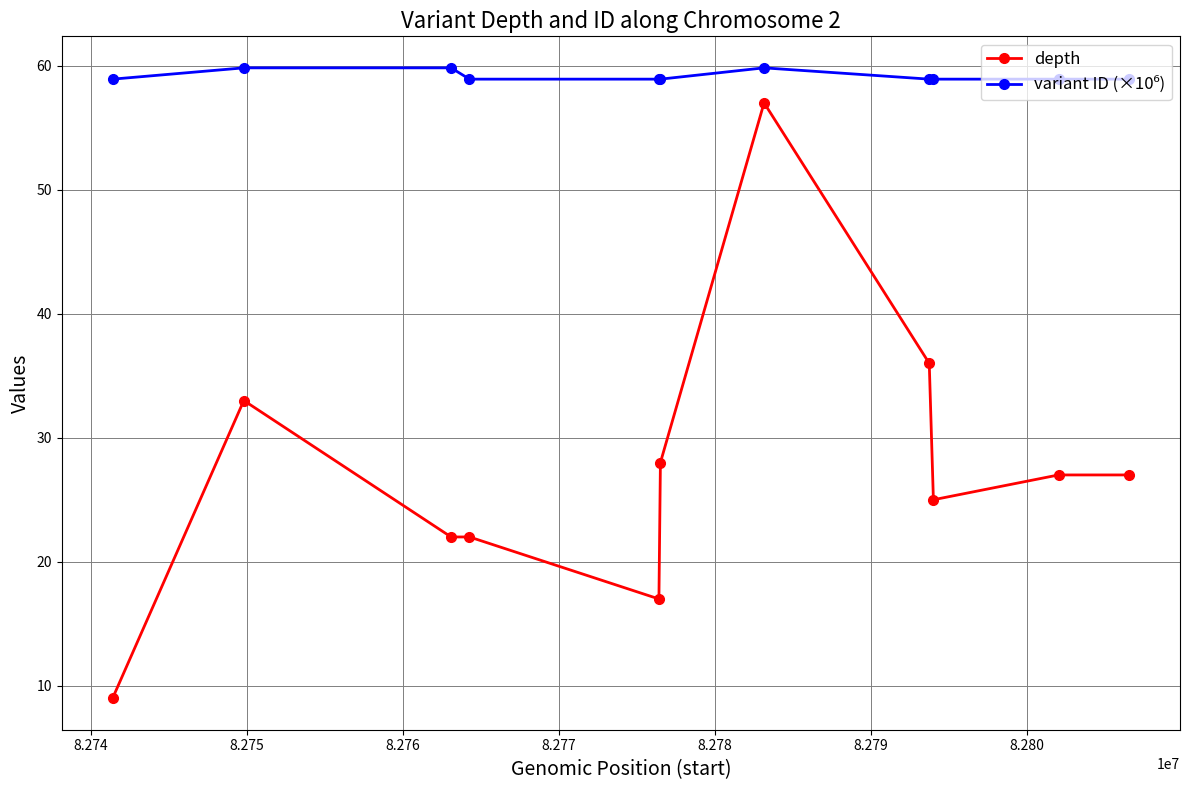

What is the difference between the maximum and minimum values in the depth series?

48.0